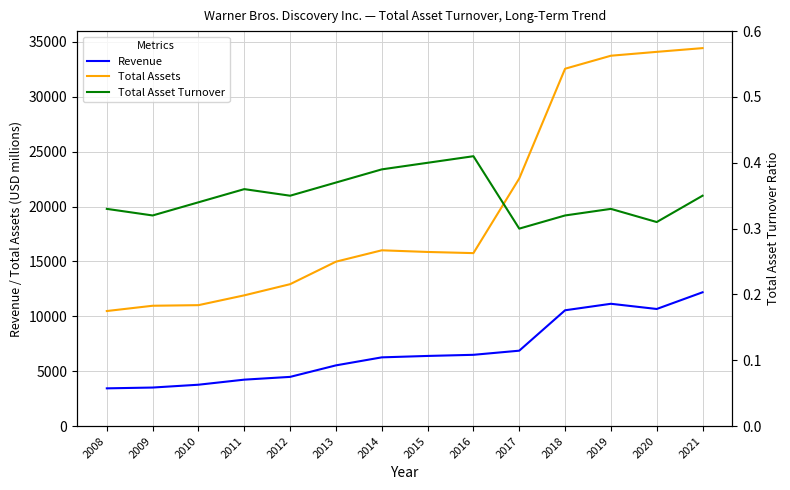

What is the sum of all Total Assets values?

277280